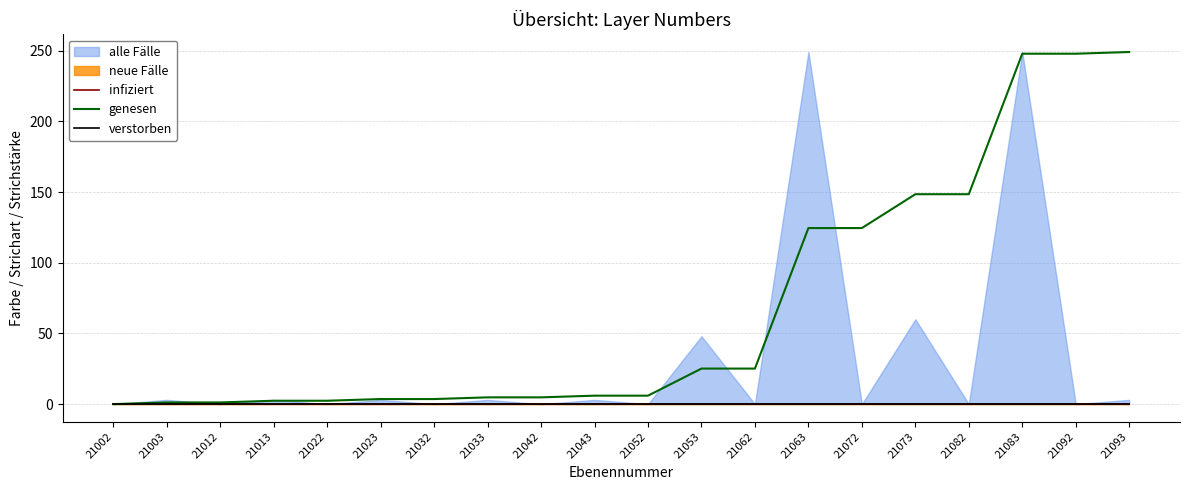

At how many categories does at least one series exceed 203?

3